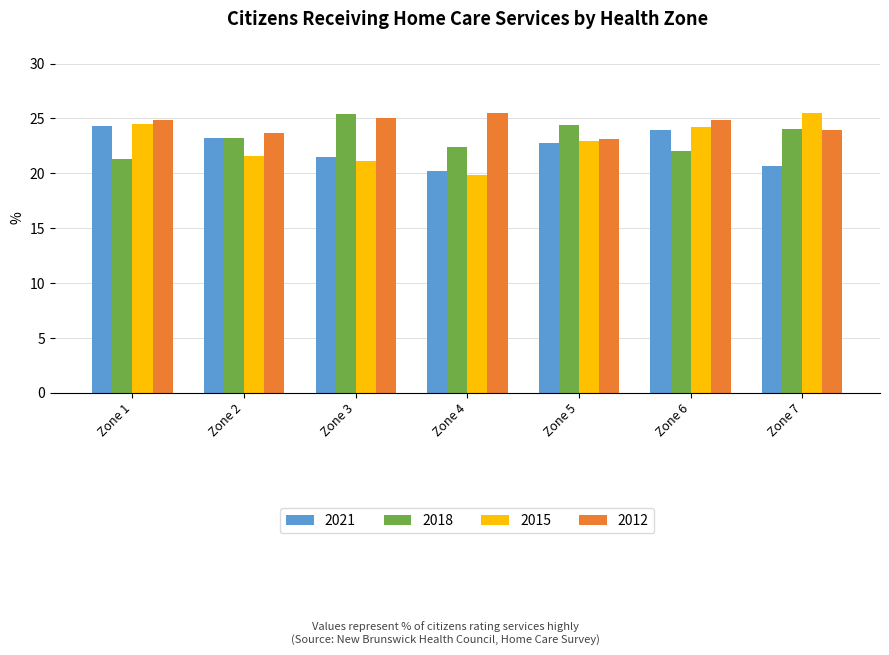

How many data points in 2021 are less than 22?

3